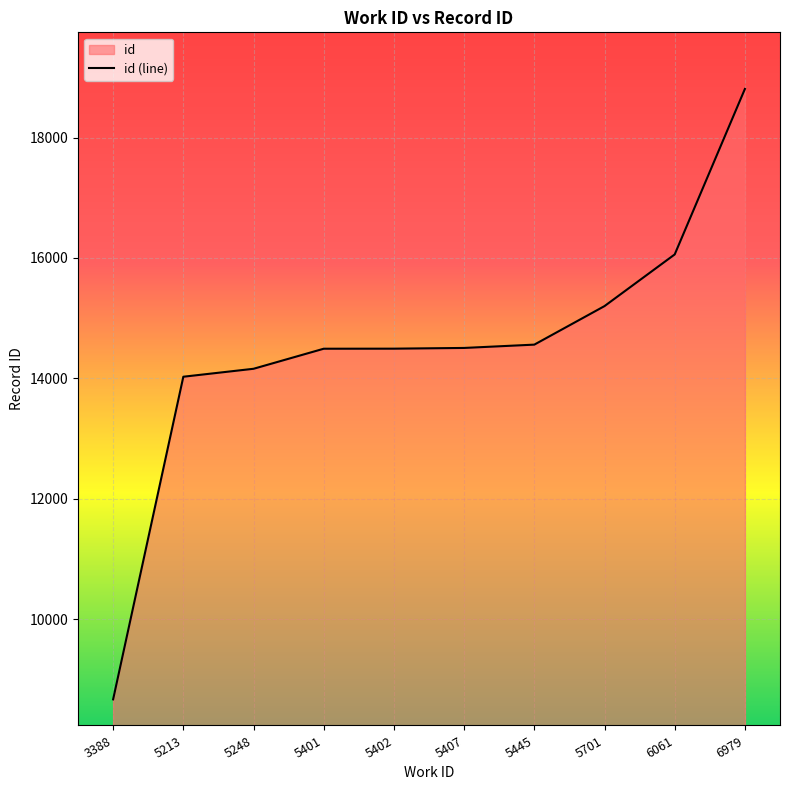

Reading left to right, what are all the values shown in this chart?

3388=8670	5213=14028	5248=14160	5401=14493	5402=14494	5407=14506	5445=14561	5701=15201	6061=16059	6979=18807